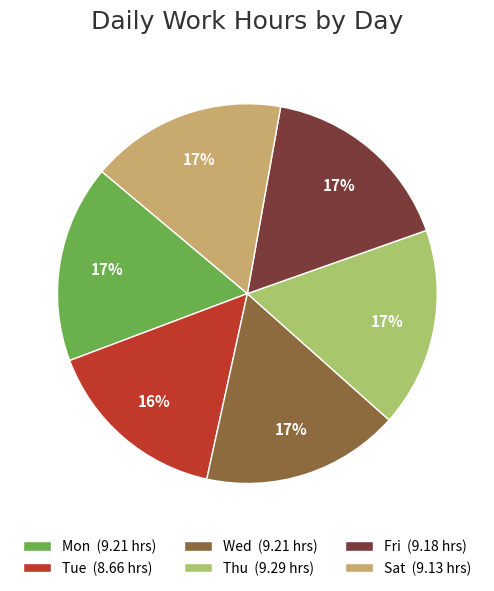

Combined, do Tue and Wed account for over 50%?

No